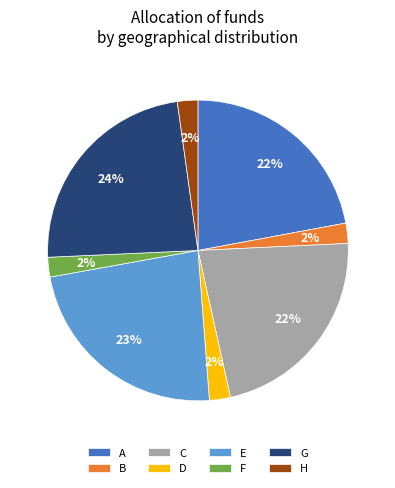

To the nearest percent, what is the combined percentage of B and C?

24%